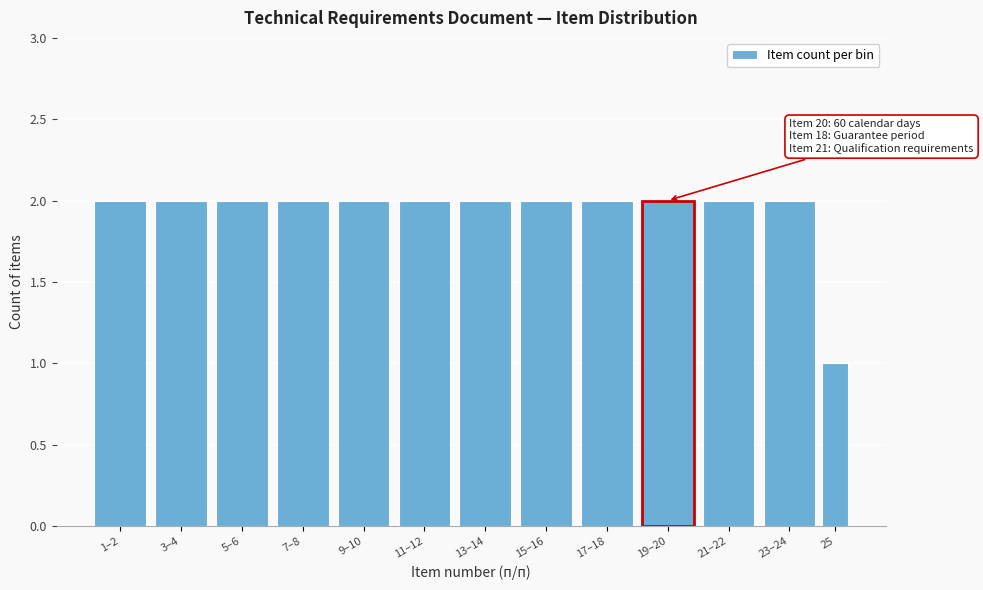

Reading left to right, list all the values displayed in this chart.

1–2=2	3–4=2	5–6=2	7–8=2	9–10=2	11–12=2	13–14=2	15–16=2	17–18=2	19–20=2	21–22=2	23–24=2	25=1